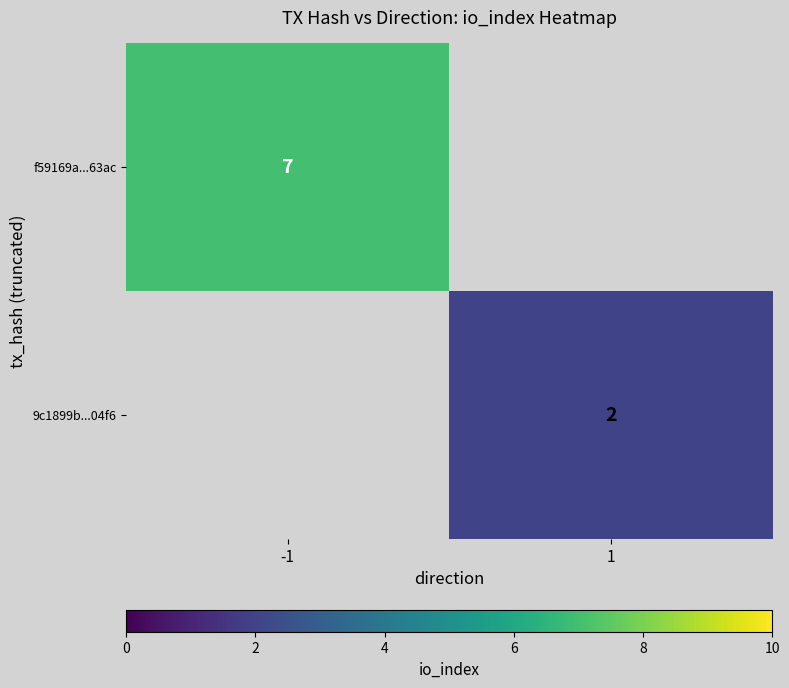

The 9c1899b...04f6 series shows 3 at 1. True or false?

False